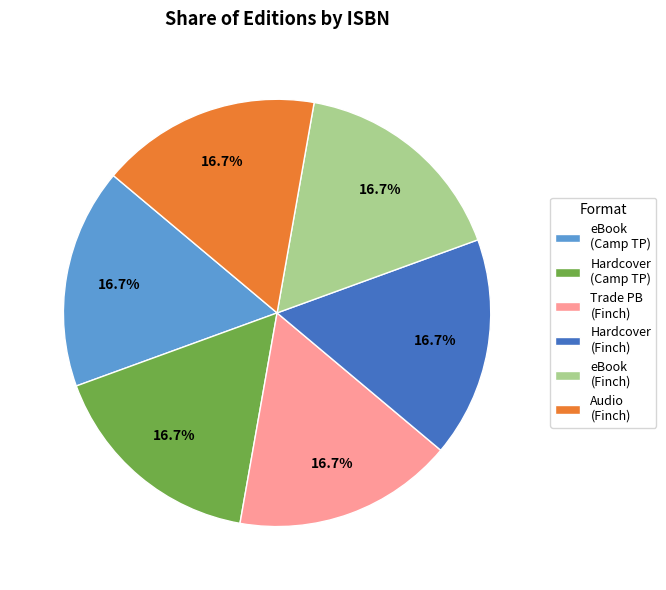

How many slices are in this pie chart?

6